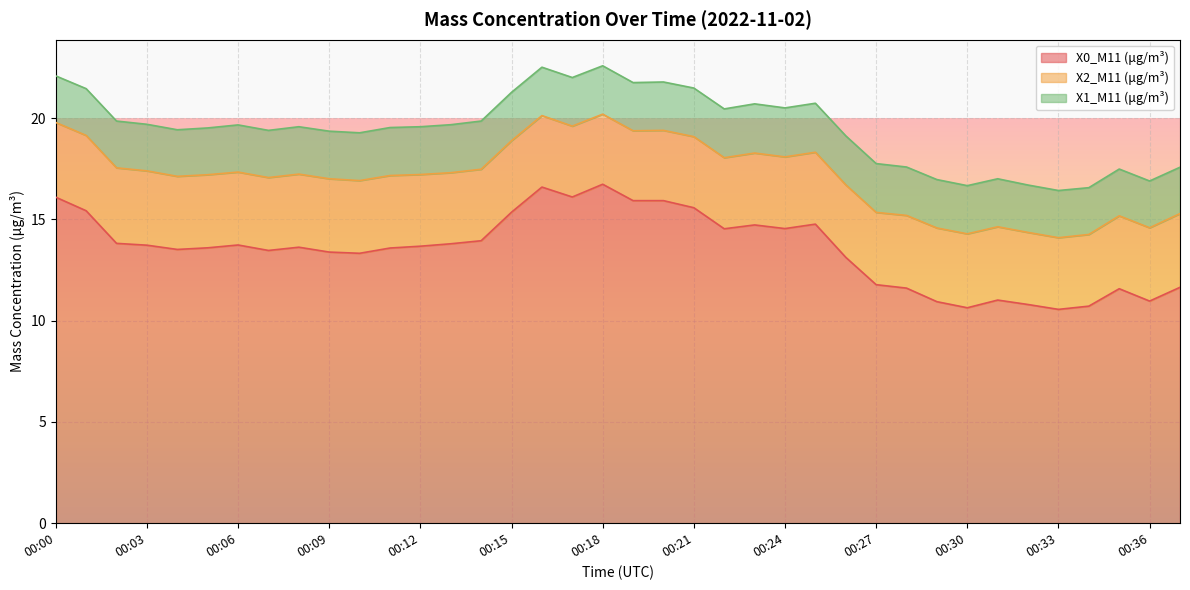

What is the value of the X1_M11 (μg/m³) point at the 11th from the left?

2.4